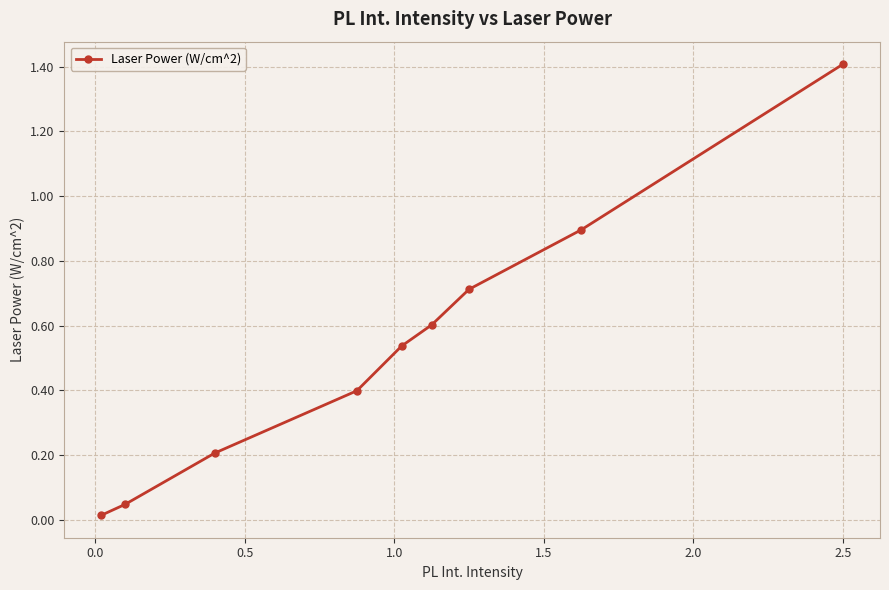

Is this an area chart (filled region under the line)?

No